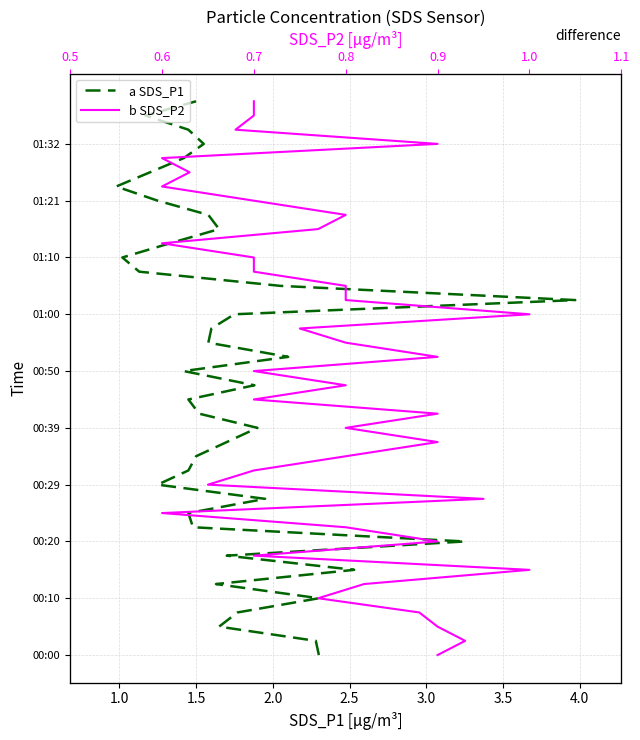

Does the chart display data point markers on the line(s)?

No